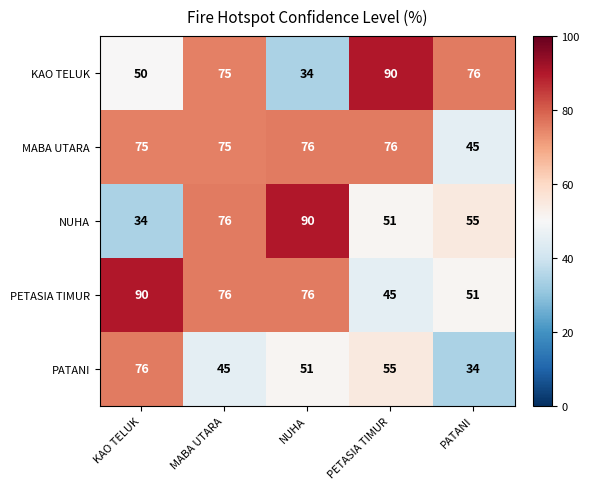

At PETASIA TIMUR, list the series in order from largest to smallest.

KAO TELUK, MABA UTARA, PATANI, NUHA, PETASIA TIMUR